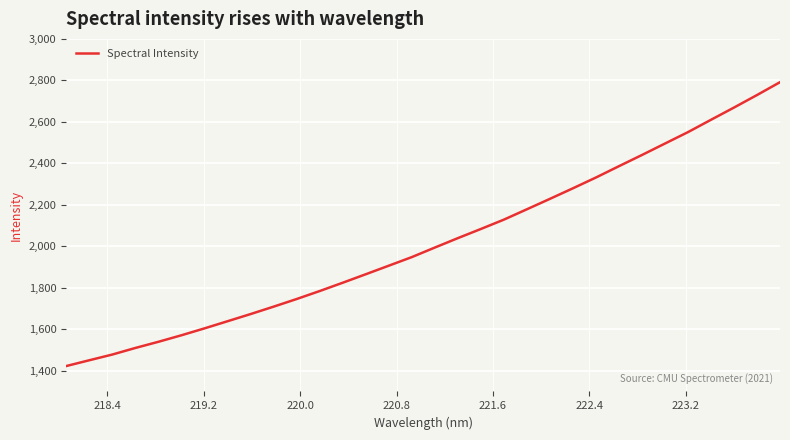

How many lines are shown in the chart?

1